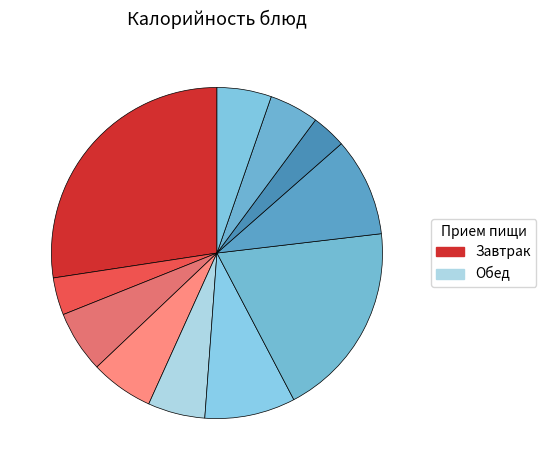

Count the number of slices in the pie.

11